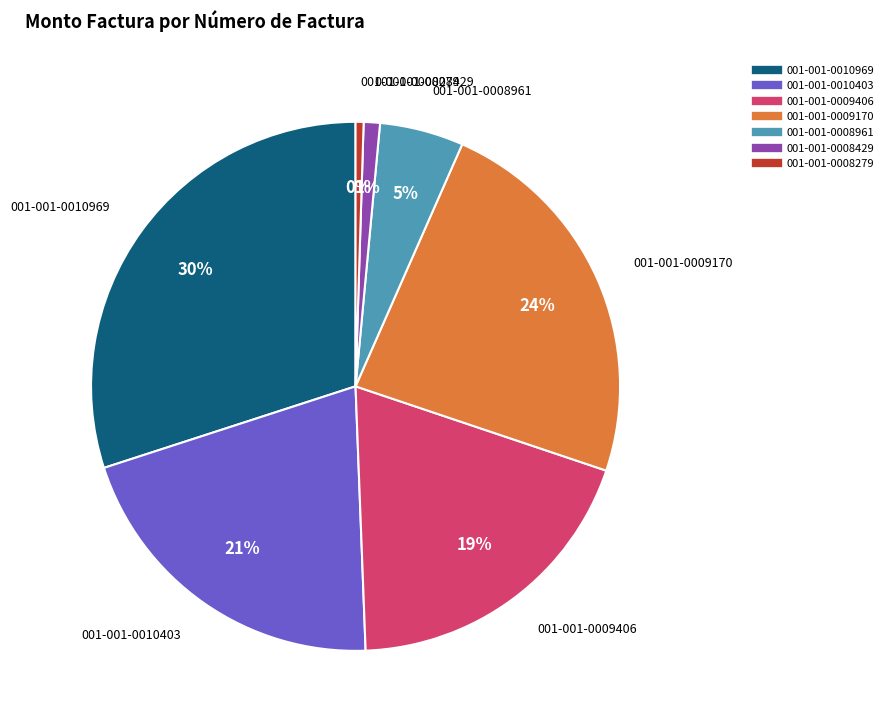

What is the largest slice in the pie chart?

001-001-0010969